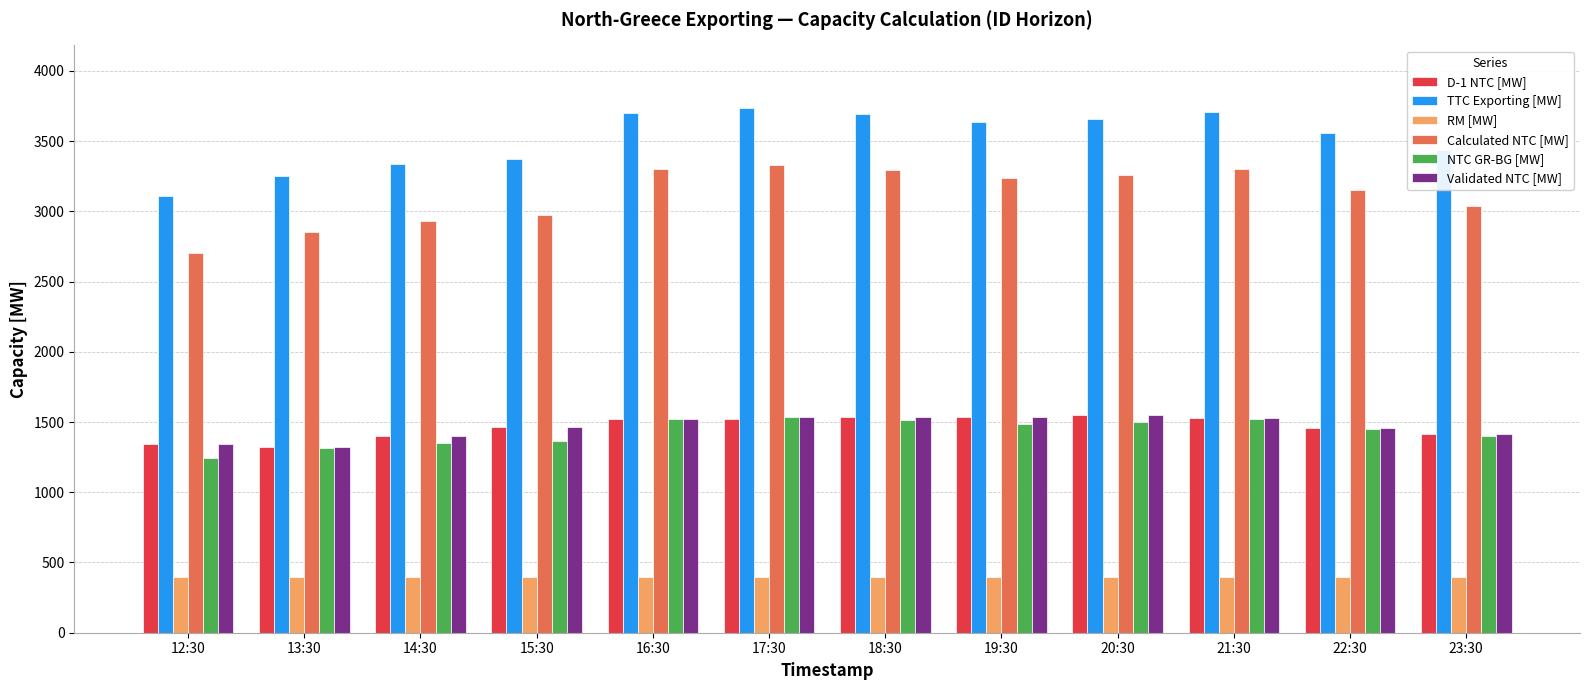

The NTC GR-BG [MW] series shows 1244 at 12:30. True or false?

True